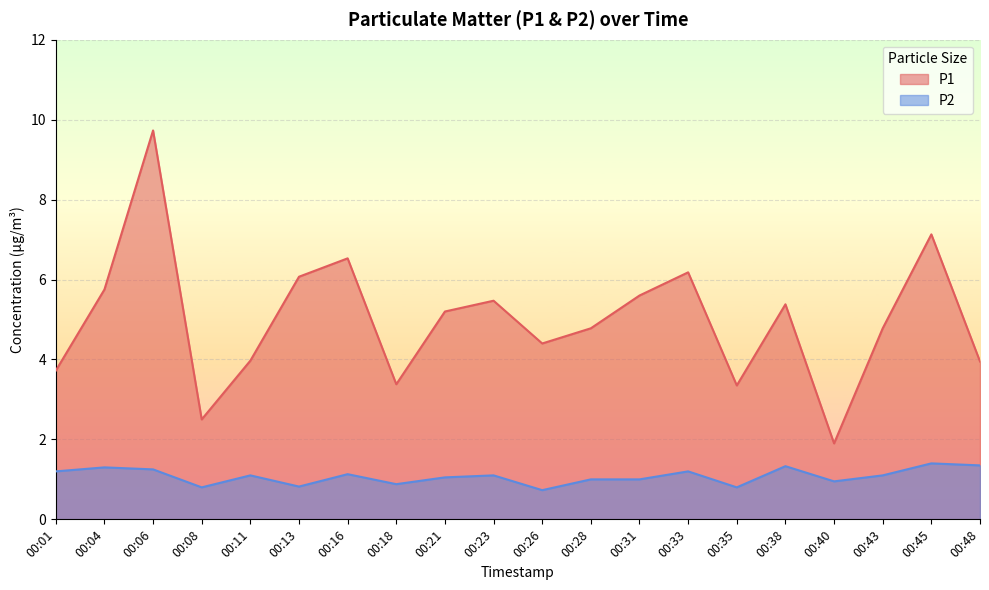

What is the difference between the P2 values at 00:35 and 00:28?

0.2